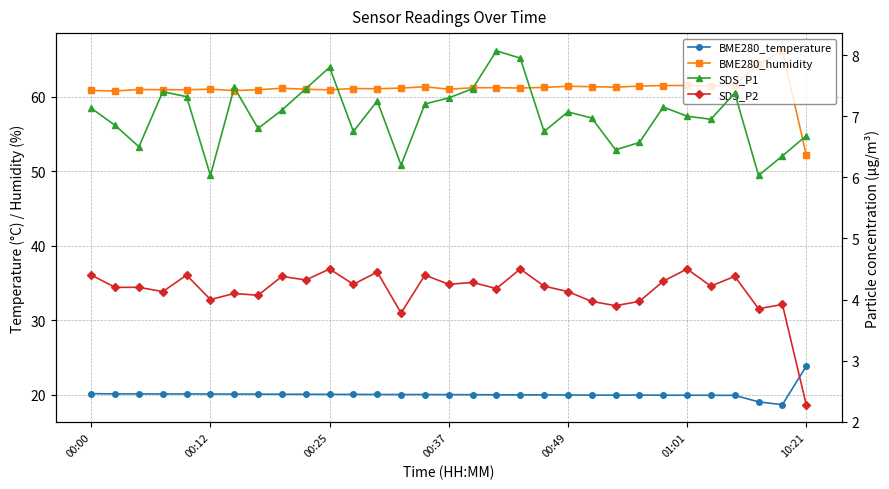

True or false: SDS_P1 and BME280_temperature cross at least once.

False